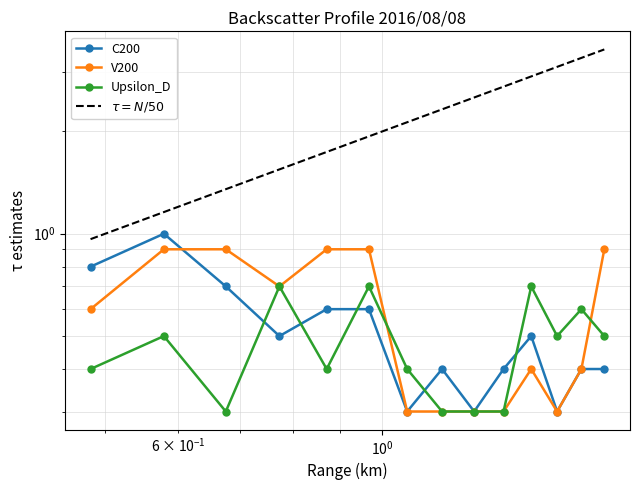

In V200, how many points are lower than both neighbors (excluding endpoints)?

2